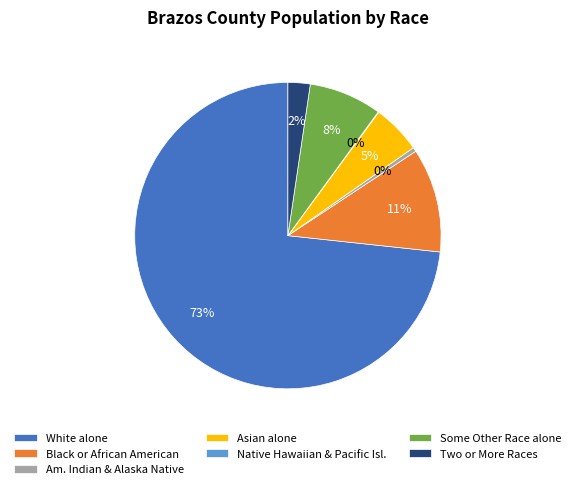

To the nearest percent, what is the average slice percentage?

14%